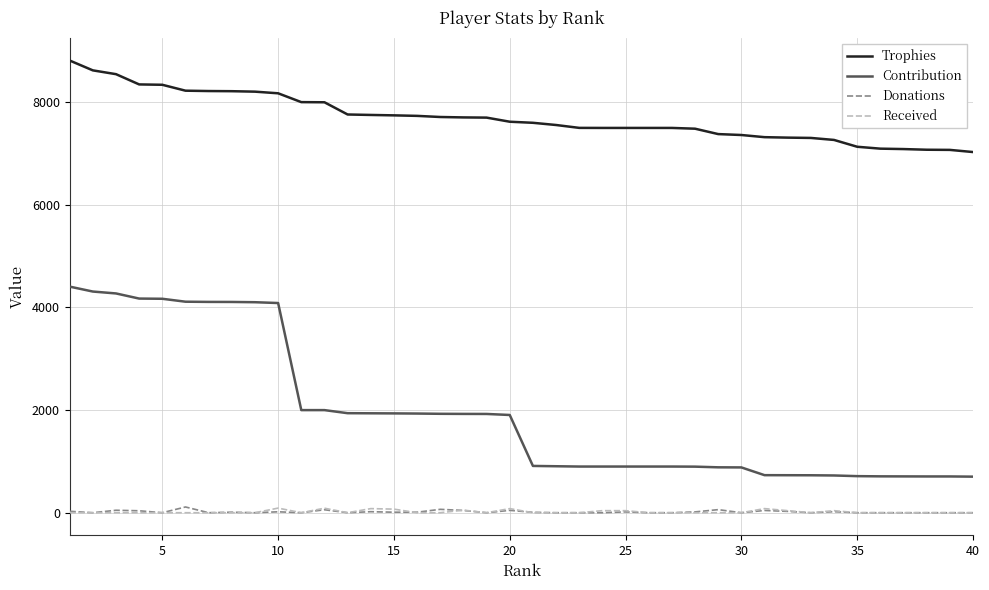

True or false: Trophies and Donations cross at least once.

False